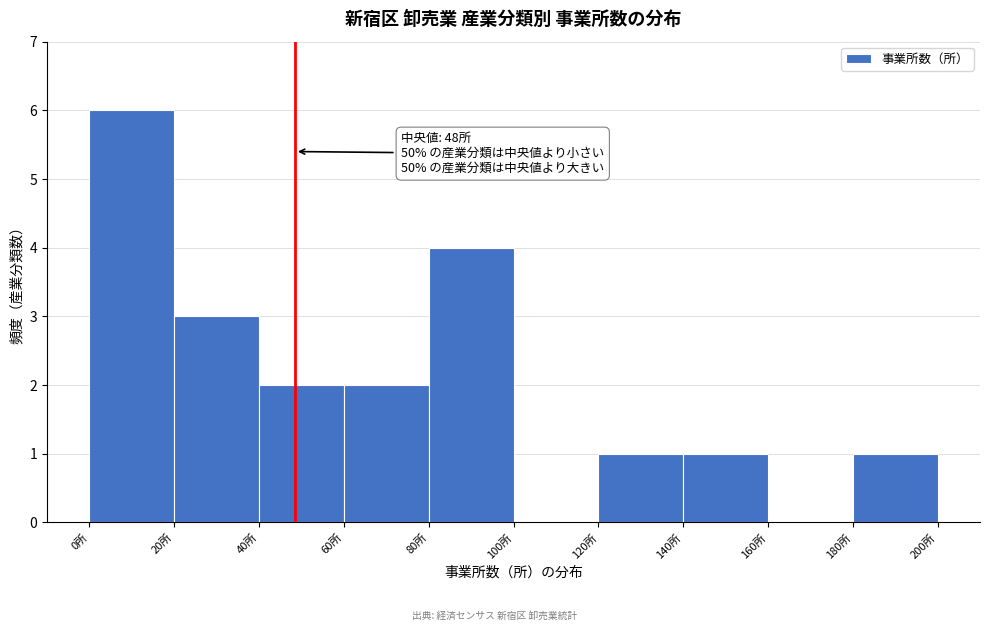

Which range on the x-axis has the tallest bar?

0 to 20